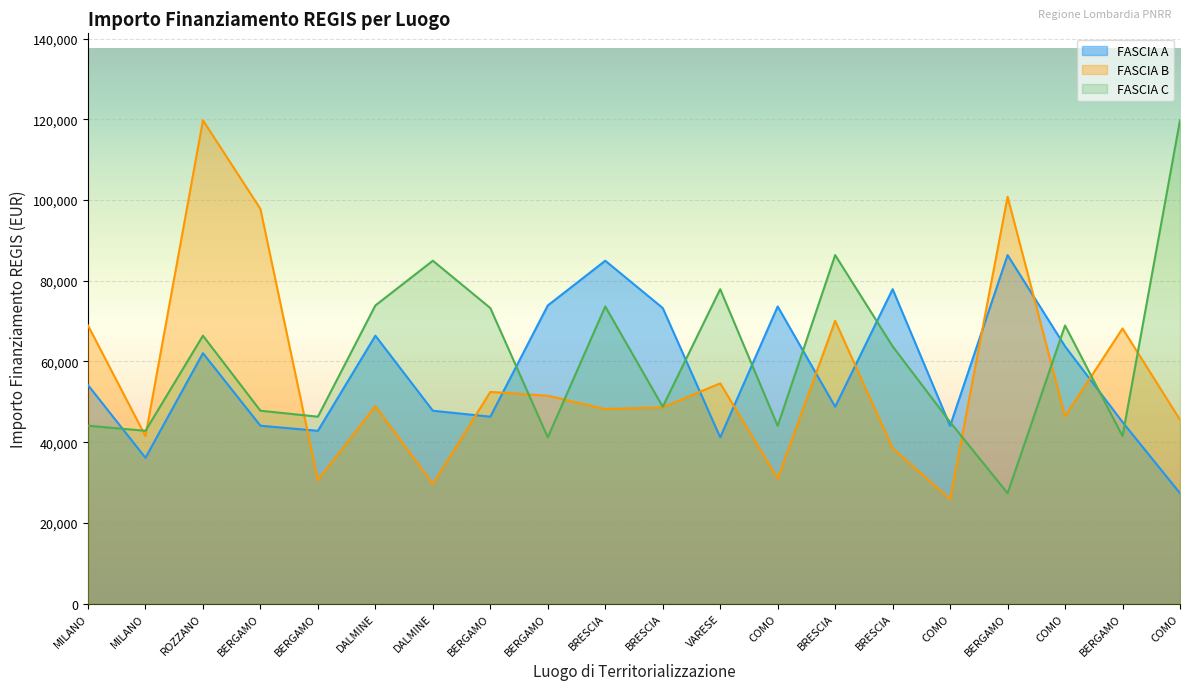

Reading left to right, what are all the values shown in this chart?

FASCIA A: 54144.9	36123.8	62062.4	44080.6	42816.5	66393.6	47794.5	46312.5	73886.6	84977.9	73250.1	41196.6	73636.1	48776.3	77926.5	44036.1	86371.0	63747.5	44978.7	27342.9
FASCIA B: 68925.6	41496.0	119783.4	97812.0	30558.8	48957.9	29640.7	52455.4	51504.7	48200.6	48646.7	54577.6	30978.2	70077.9	38513.5	25842.4	100847.1	46386.6	68180.1	45553.7
FASCIA C: 44080.6	42816.5	66393.6	47794.5	46312.5	73886.6	84977.9	73250.1	41196.6	73636.1	48776.3	77926.5	44036.1	86371.0	63747.5	44978.7	27342.9	68925.6	41496.0	119783.4